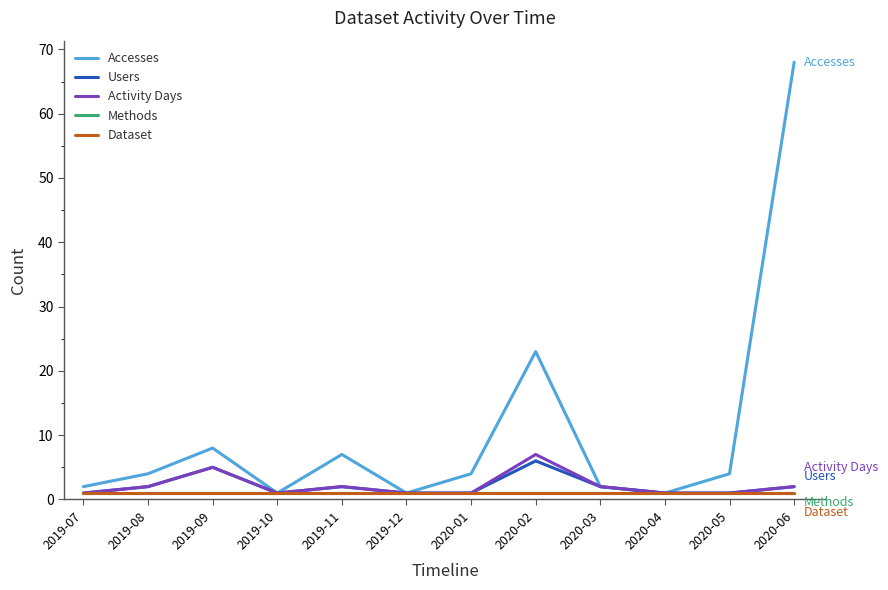

Does the chart have visible grid lines?

No